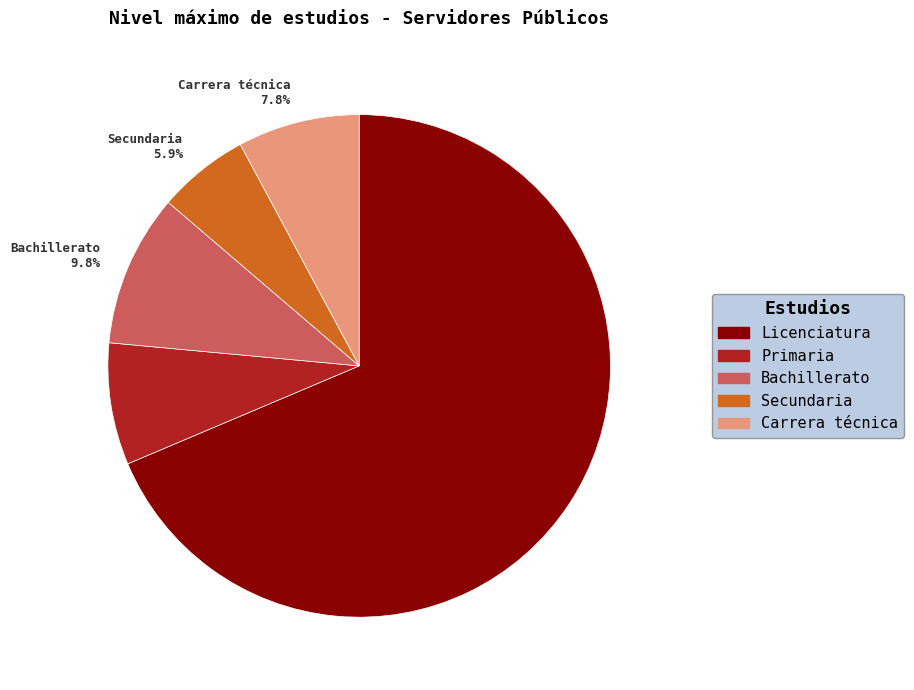

How many slices are in this pie chart?

5